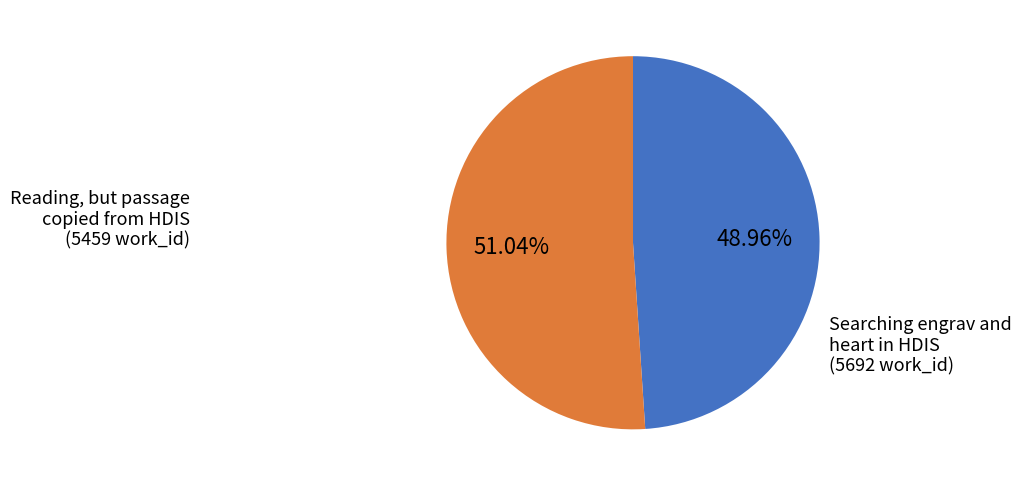

Does any single category account for the majority?

Yes